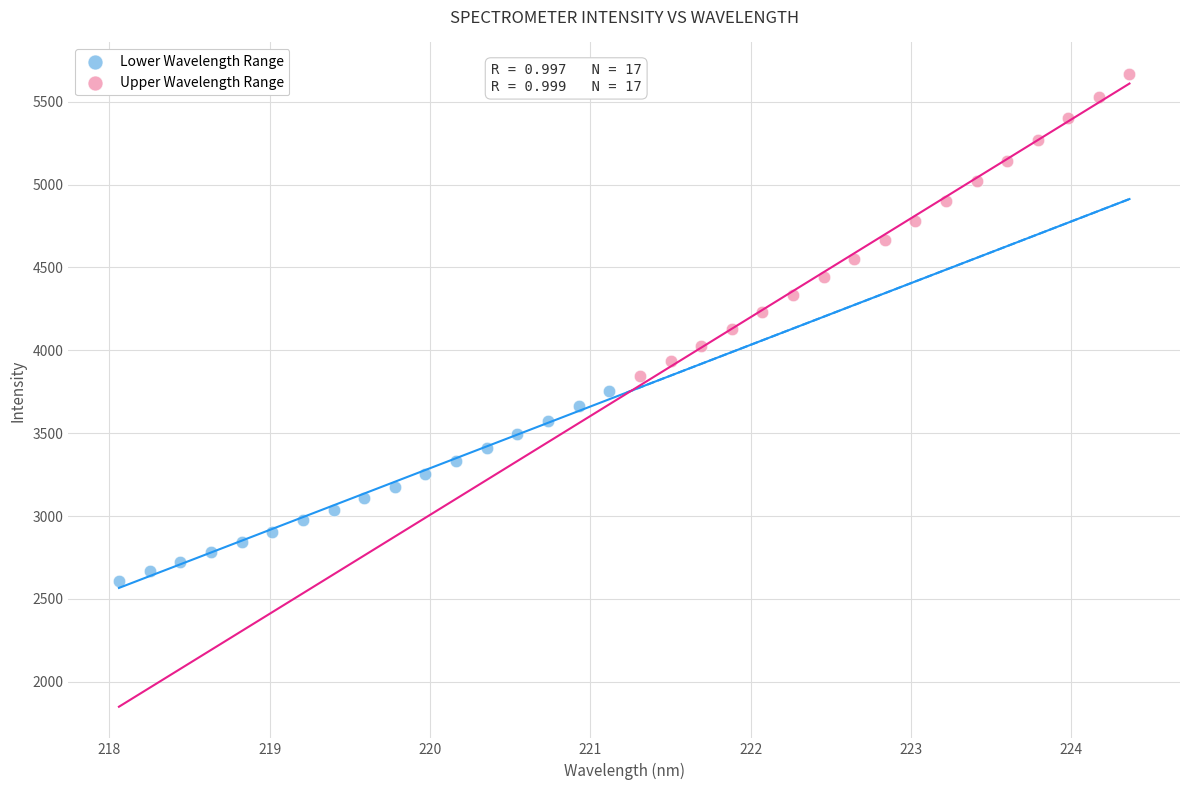

Which series has the widest spread of Y values?

Upper Wavelength Range